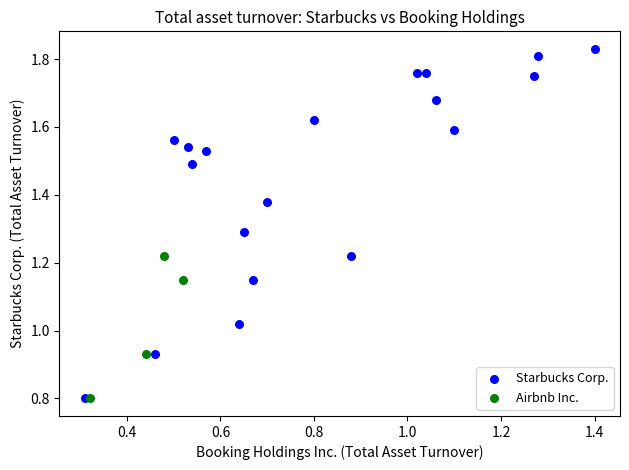

Which series has the widest spread of Y values?

Starbucks Corp.